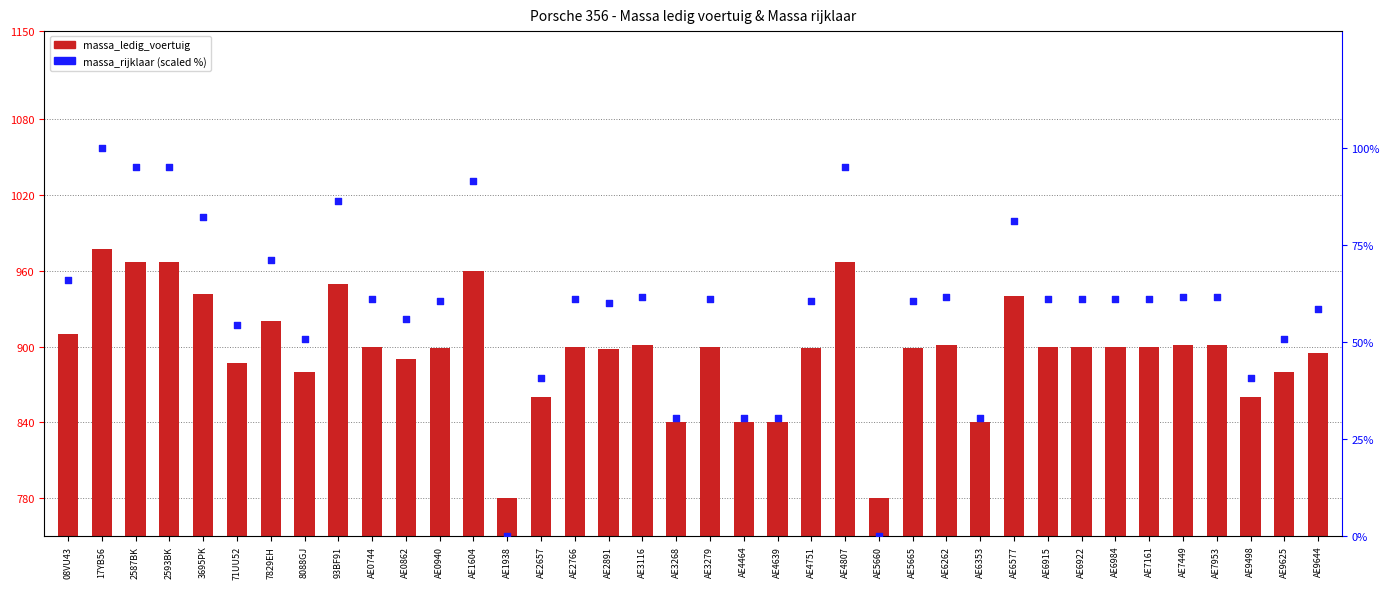

Which series contains the highest Y value?

massa_ledig_voertuig